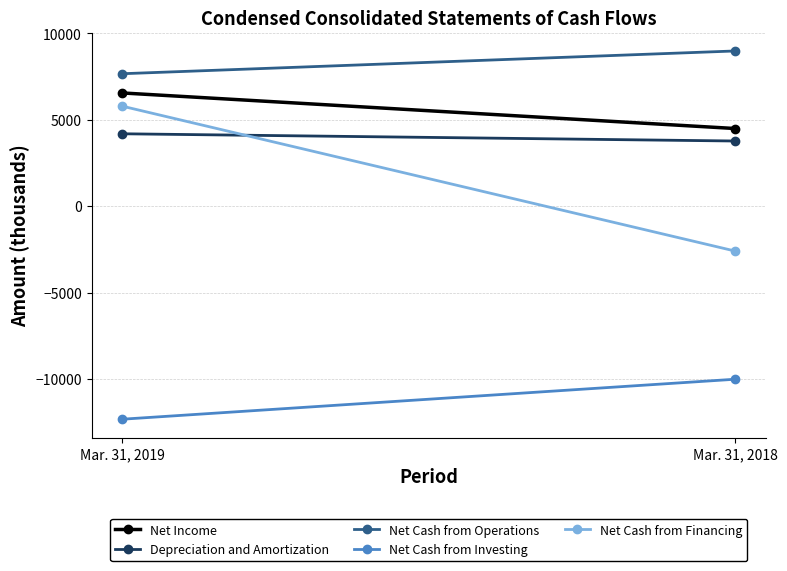

What is the maximum value for Net Income?

6552